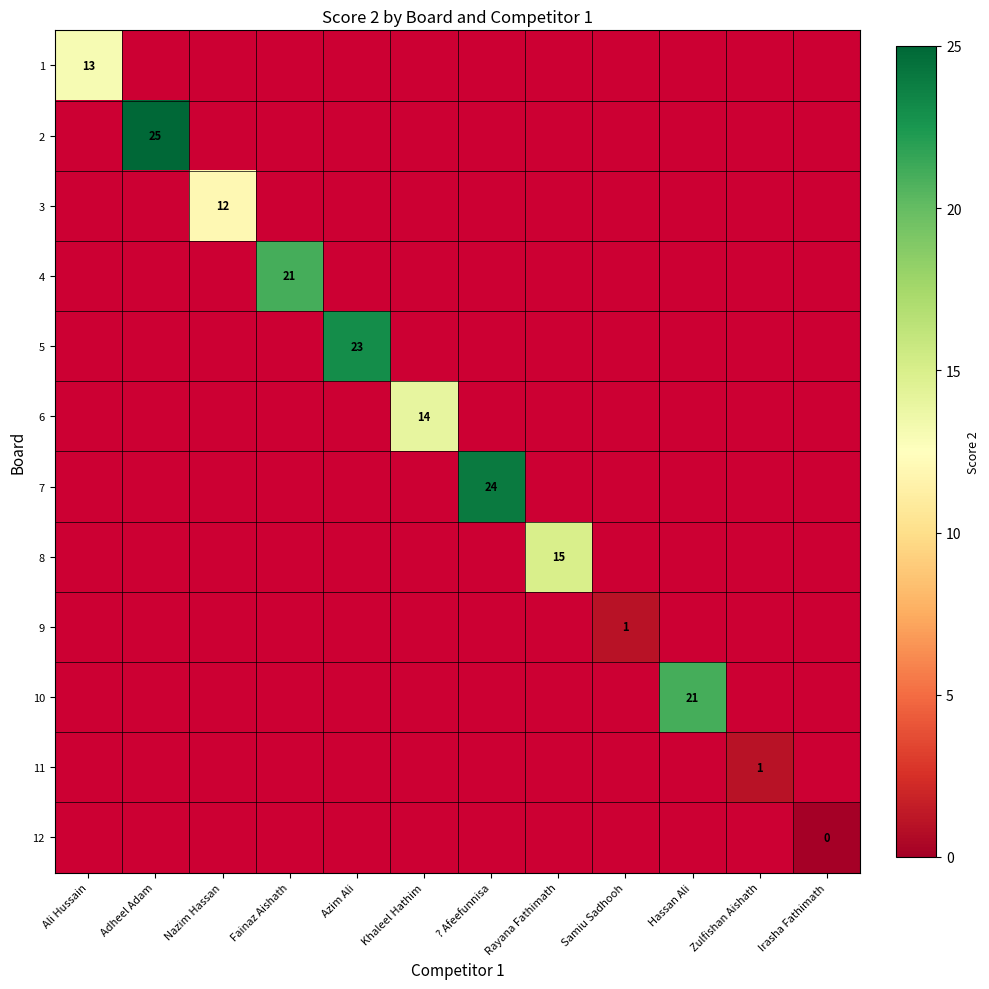

Rank the series at Irasha Fathimath from highest to lowest value.

1, 2, 3, 4, 5, 6, 7, 8, 9, 10, 11, 12